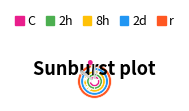

Is ALECRIM the majority of the pie?

No